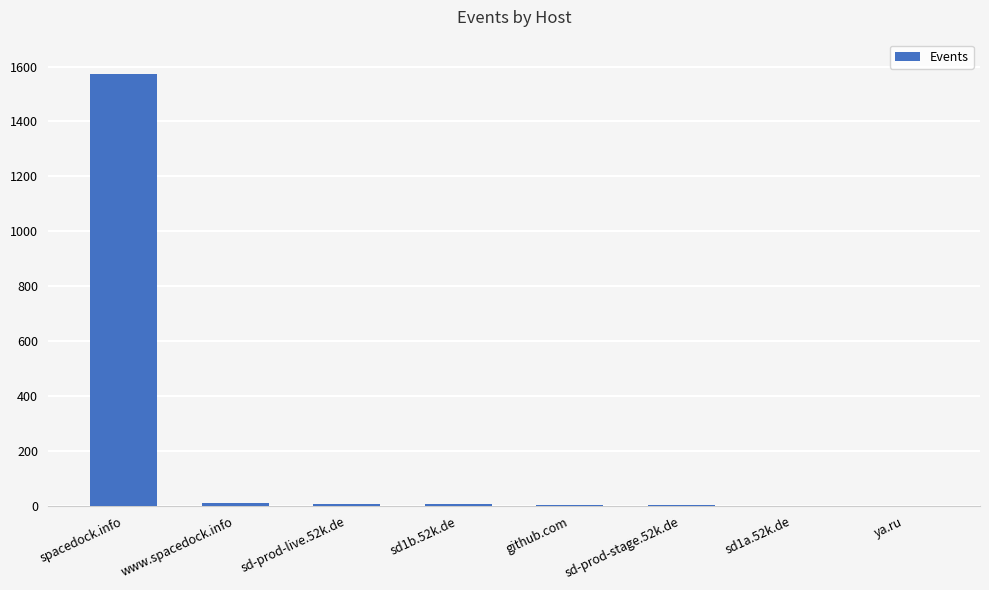

Is it true that the value at spacedock.info is 568?

False